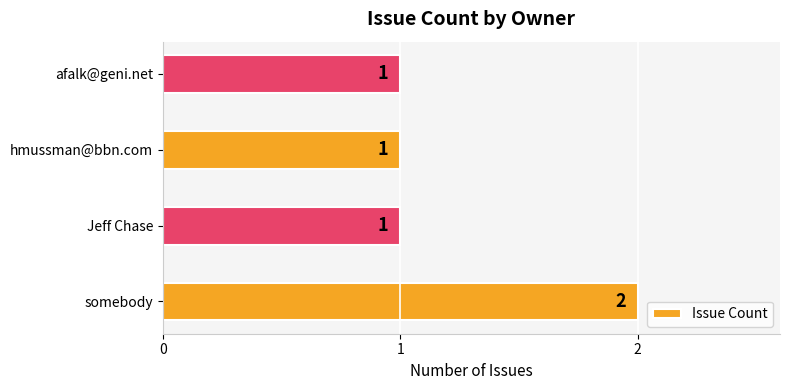

Count the values in the range 1 to 2.

4